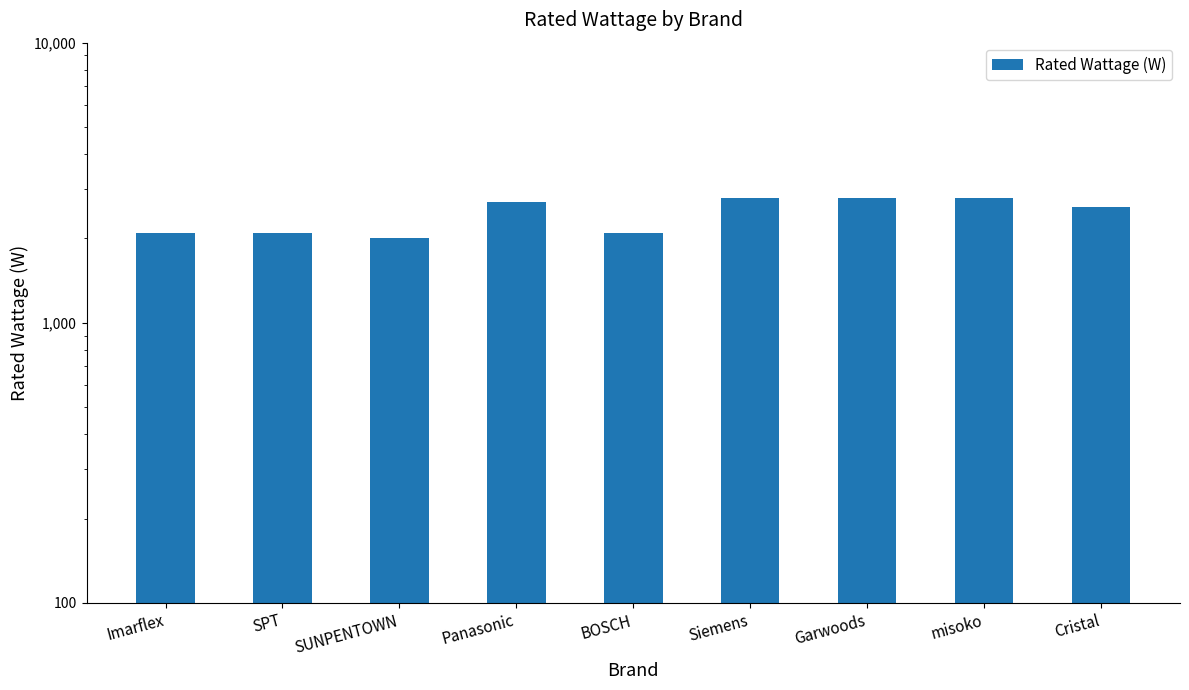

At which label is the value closest to 2400?

Cristal